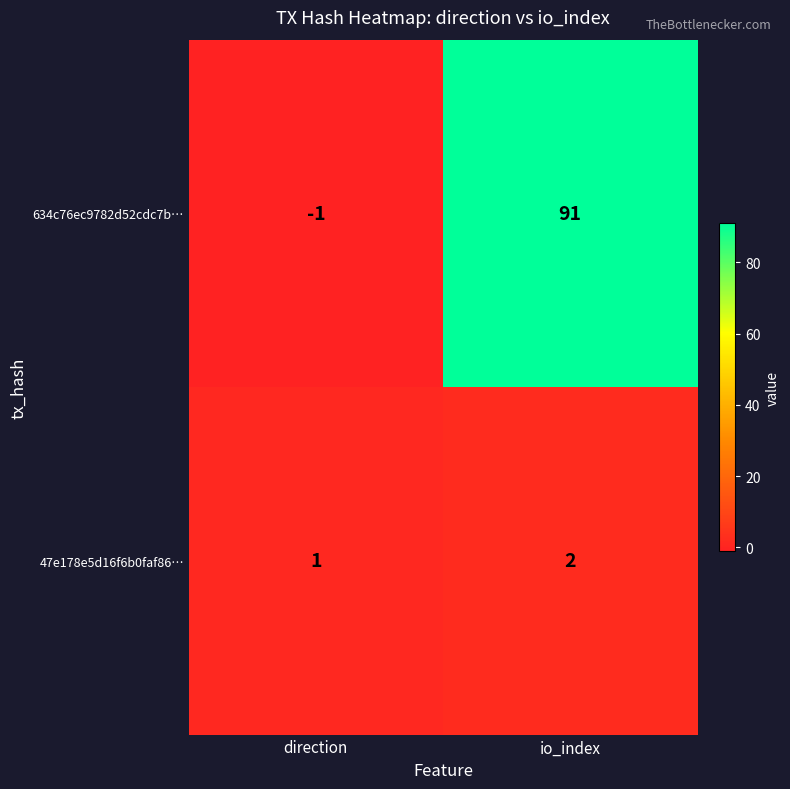

At which category is the sum across all series the highest?

io_index